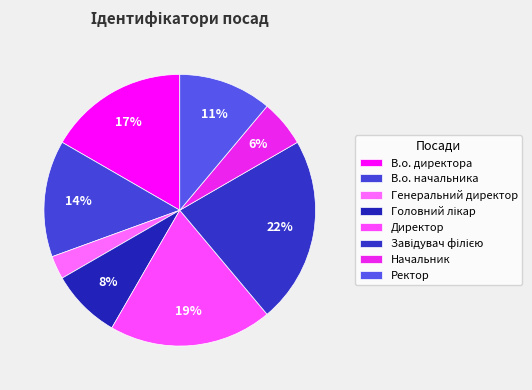

Is it true that Завідувач філією is 11% of the pie?

False